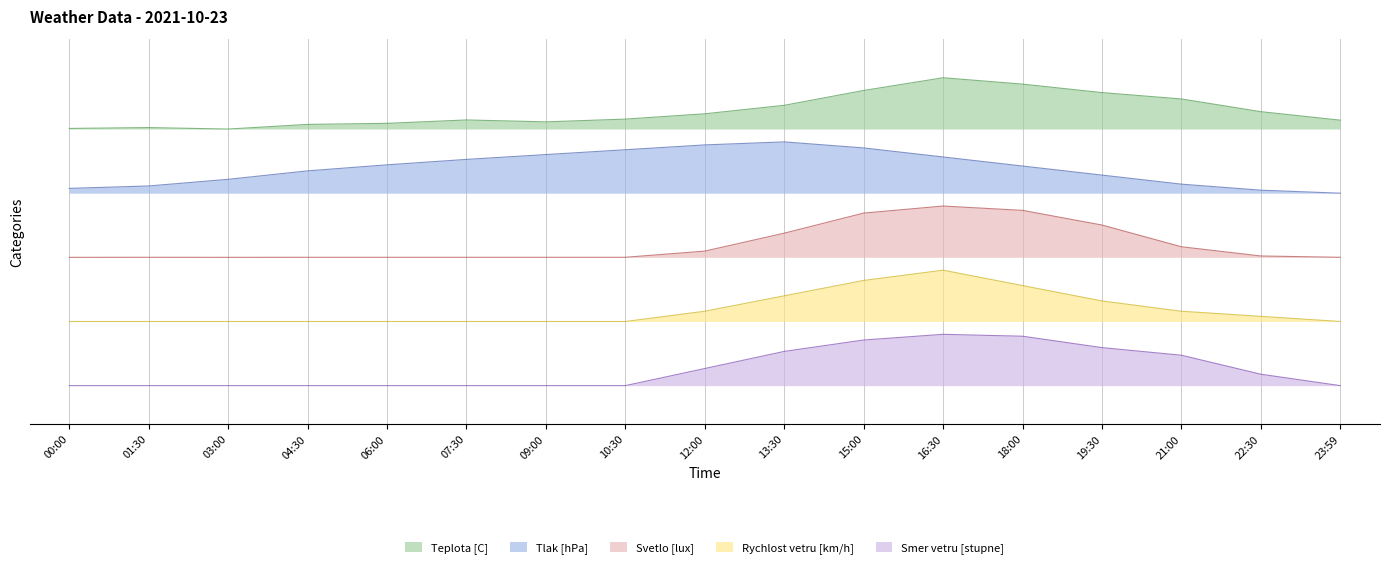

At which label is Teplota [C] closest to 0?

03:00